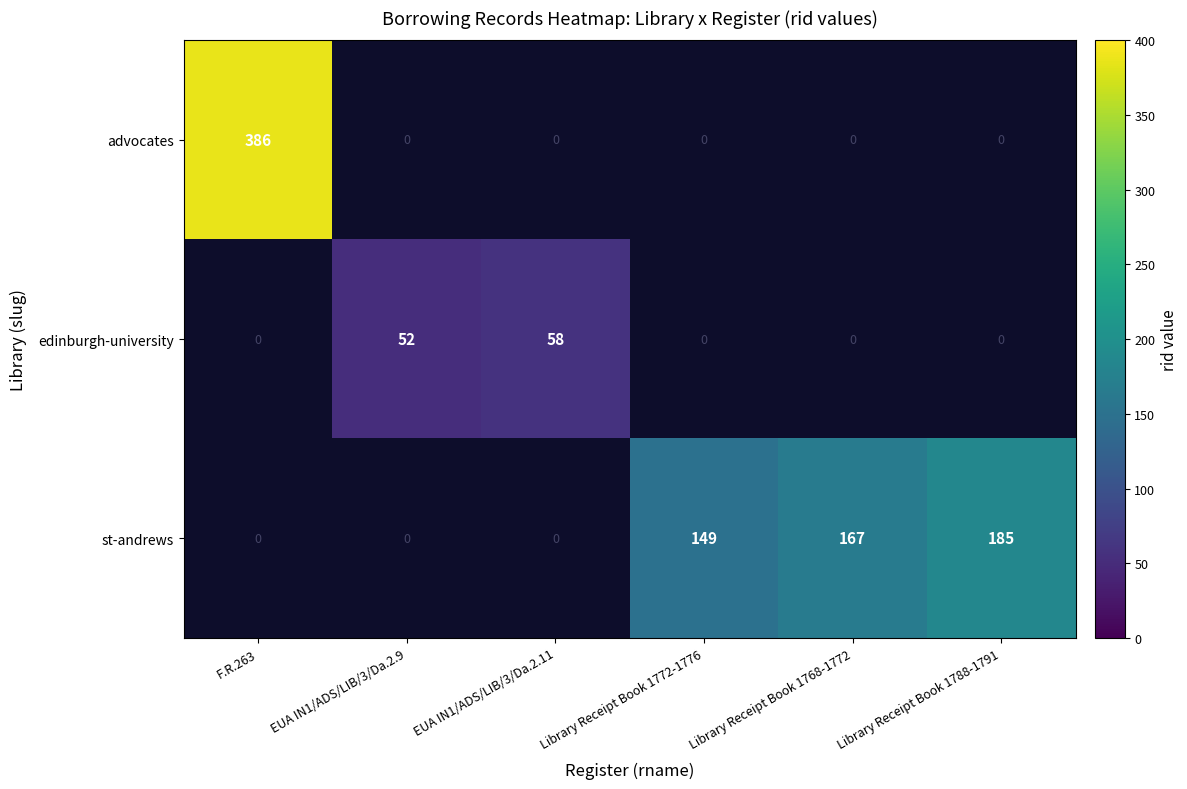

The value of st-andrews at Library Receipt Book 1768-1772 is 167. True or false?

True